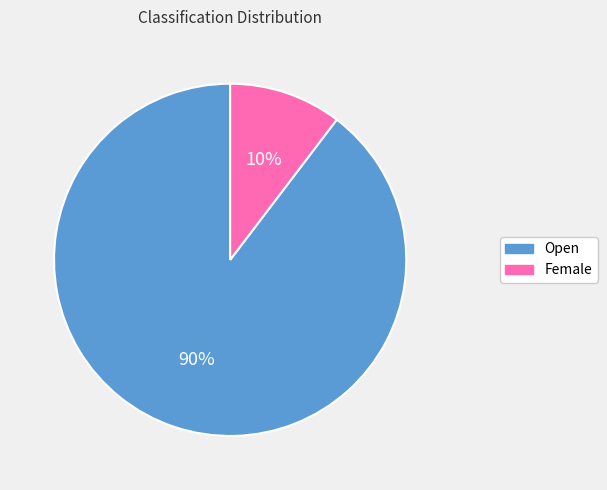

To the nearest percent, what is the combined percentage of Female and Open?

100%